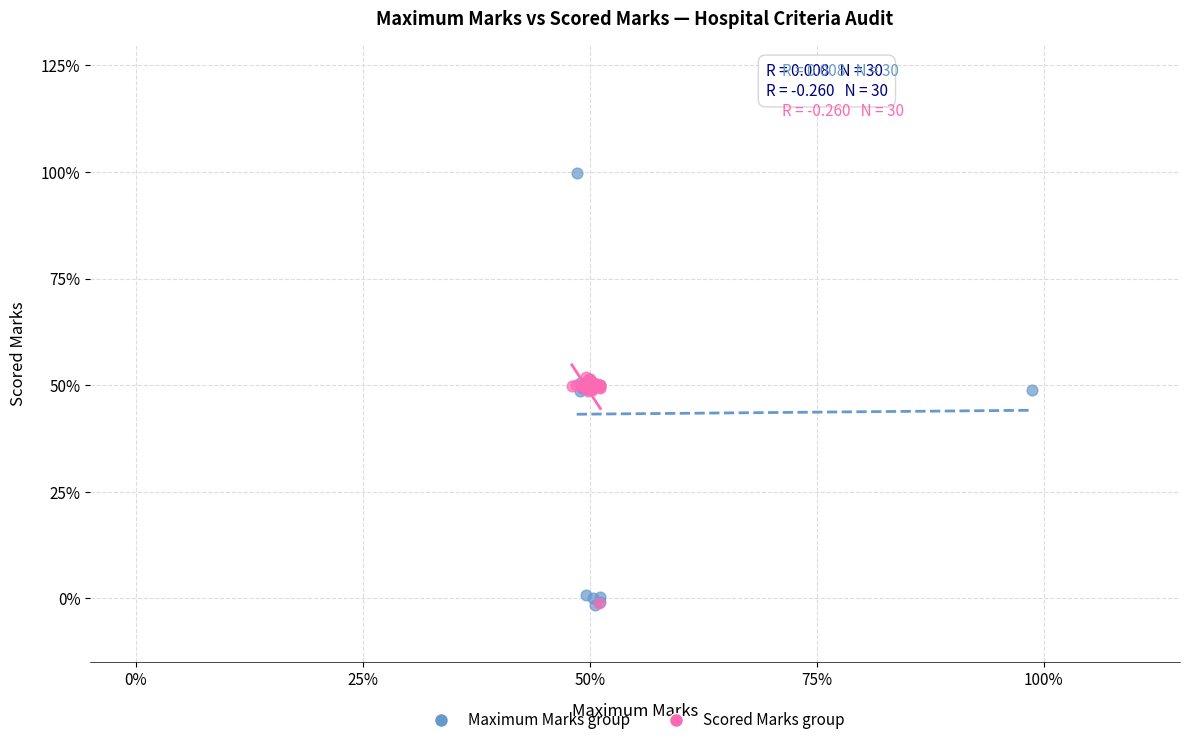

What are all the series names shown in the legend?

Maximum Marks group, Scored Marks group